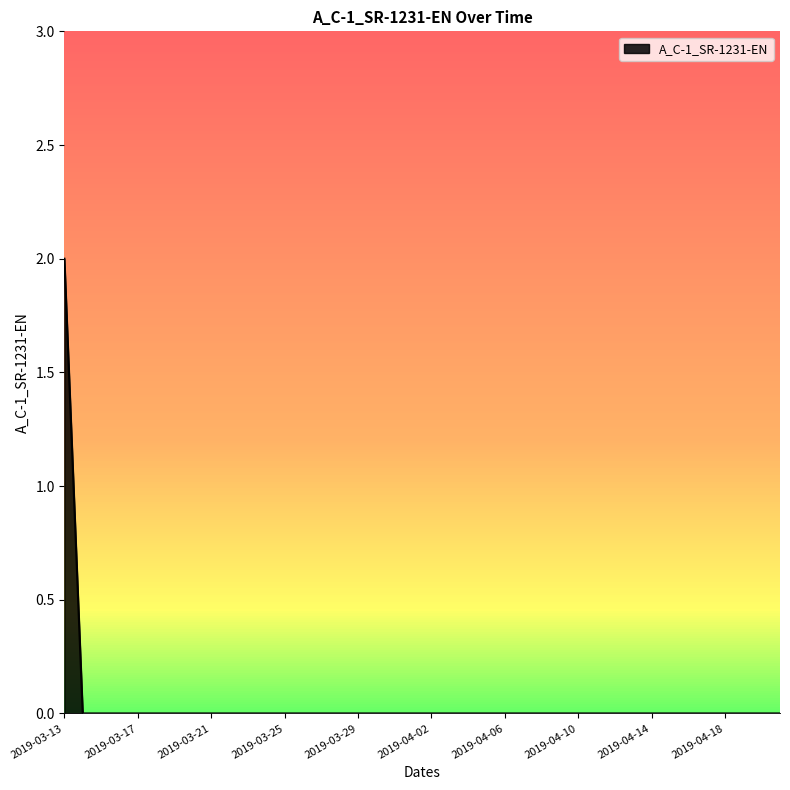

Is this an area chart (filled region under the line)?

Yes